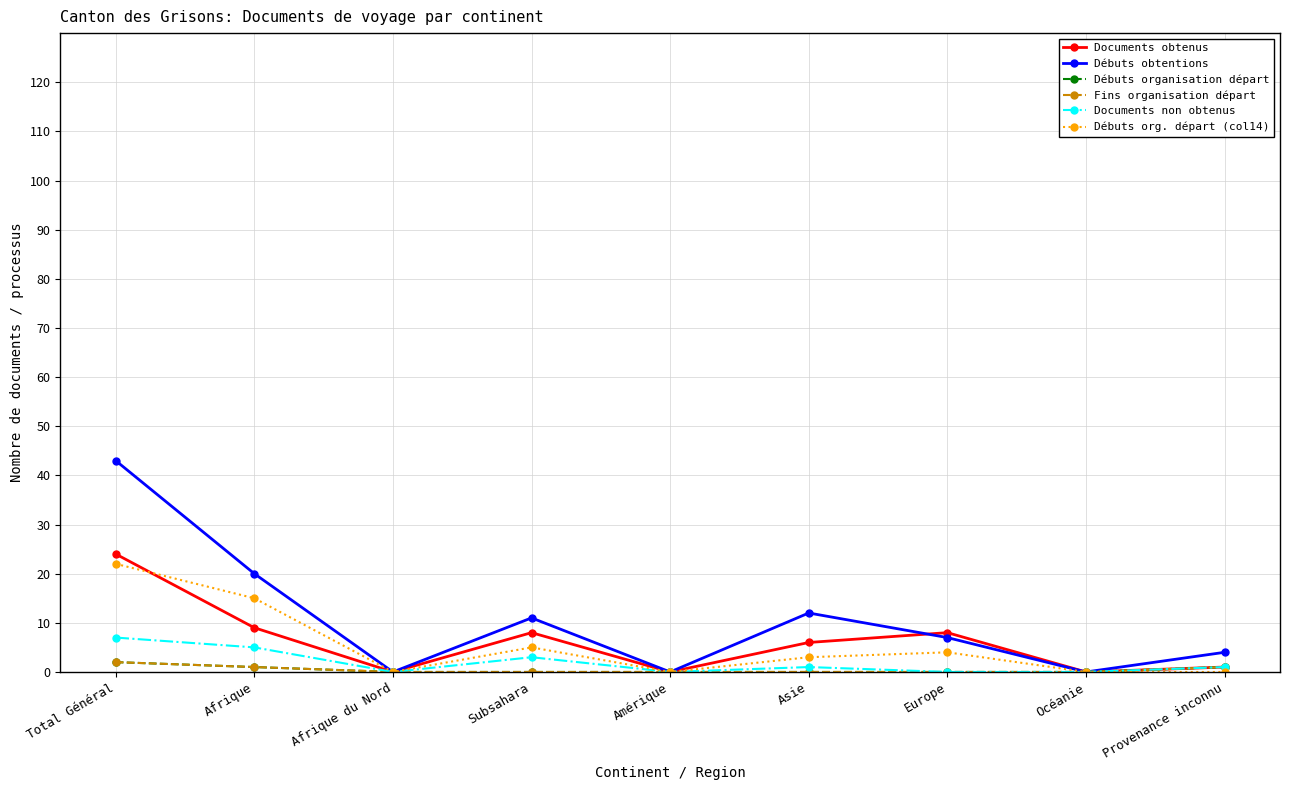

Does the chart have visible grid lines?

Yes